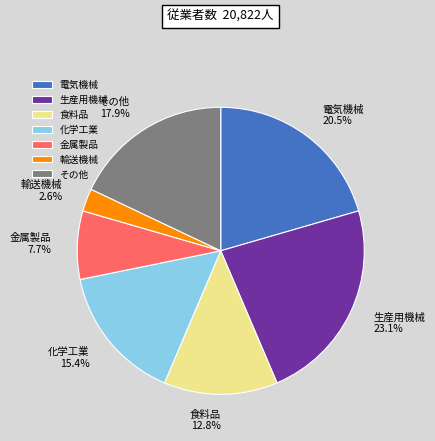

Which slice is the largest?

生産用機械